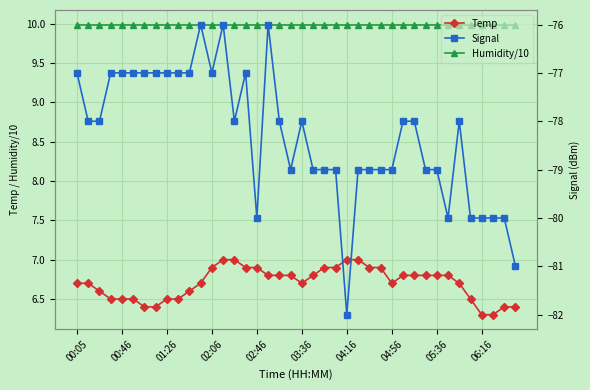

List the series in order of their peak value, lowest first.

Signal, Temp, Humidity/10